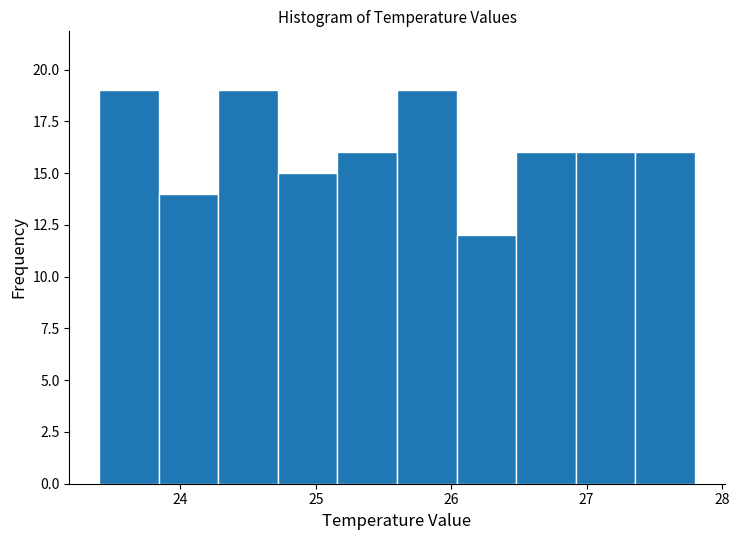

Reading left to right, transcribe this chart: for each bar, give the range it covers on the x-axis and its height. Neither the bar edges nor the heights are printed on the chart, so give them approximately, as read against the axes.

23.40 to 23.84: 19
23.84 to 24.28: 14
24.28 to 24.72: 19
24.72 to 25.16: 15
25.16 to 25.60: 16
25.60 to 26.04: 19
26.04 to 26.48: 12
26.48 to 26.92: 16
26.92 to 27.36: 16
27.36 to 27.80: 16